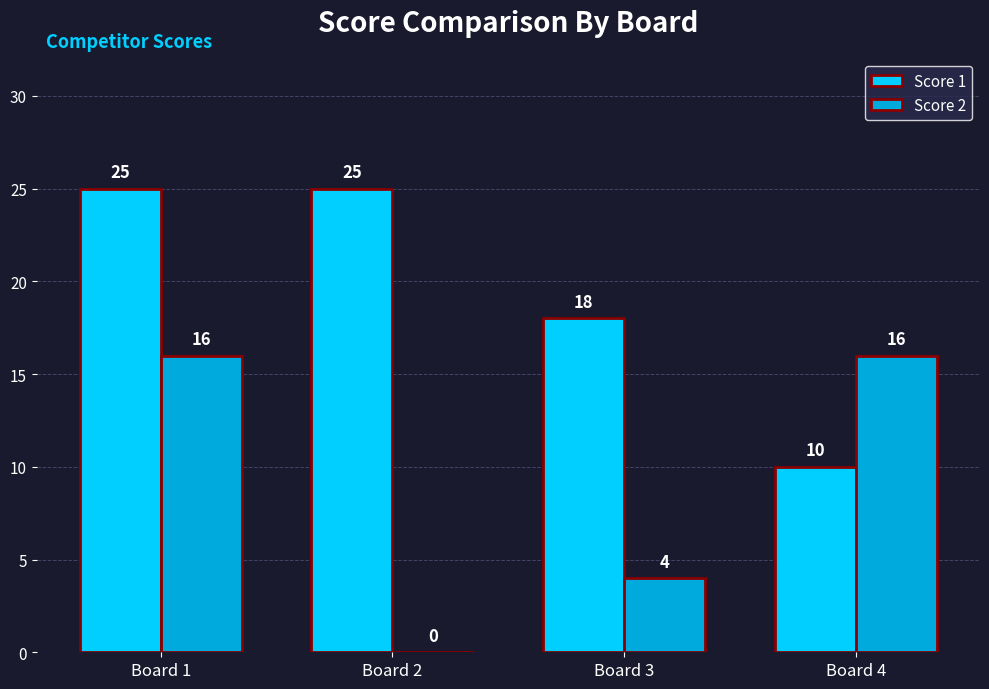

True or false: Score 2 has a value of 5 at Board 2.

False